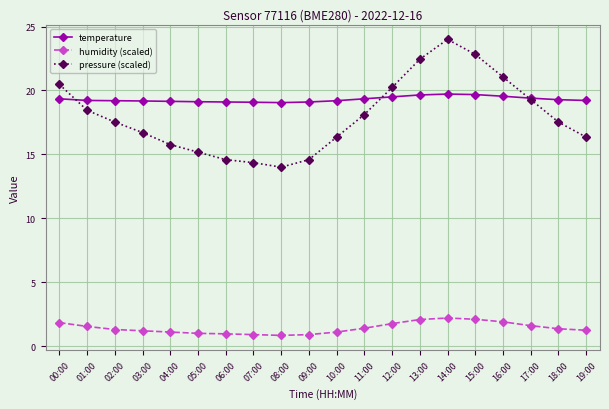

How many times do pressure (scaled) and temperature cross each other?

3